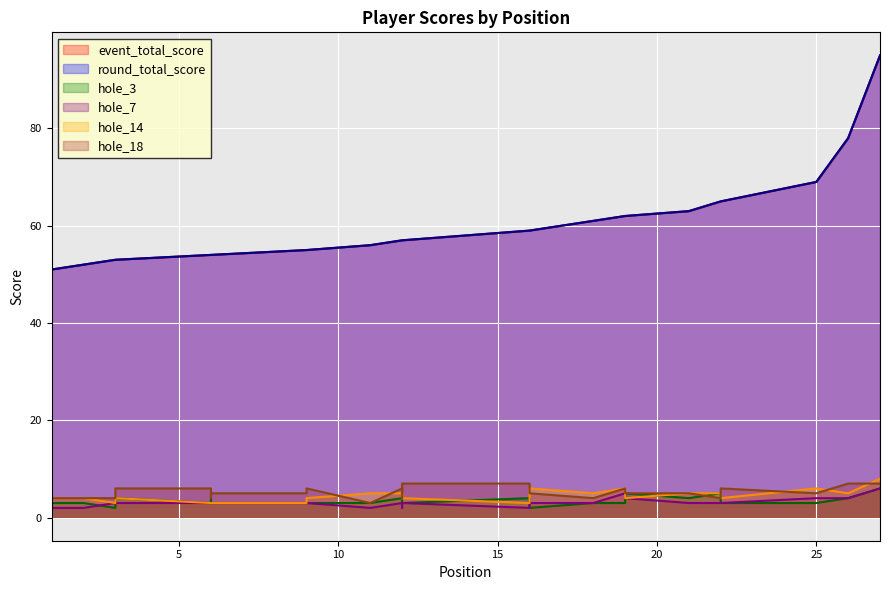

Which category has the highest value in the event_total_score series?

27